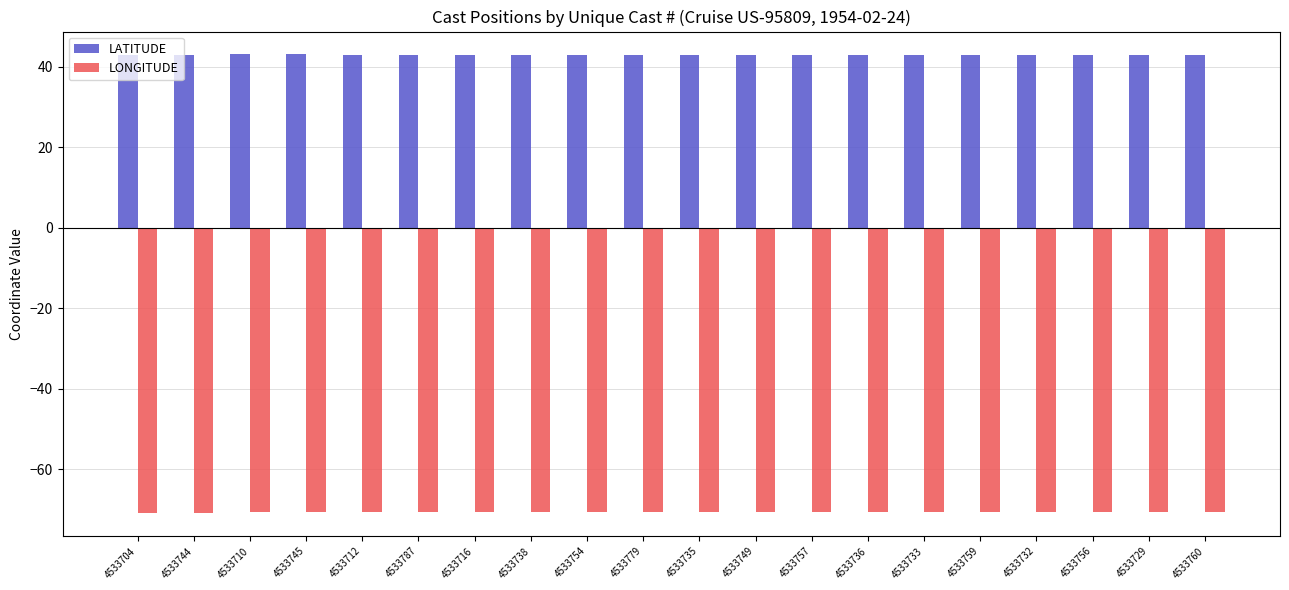

The value of LATITUDE at 4533757 is 18.4. True or false?

False